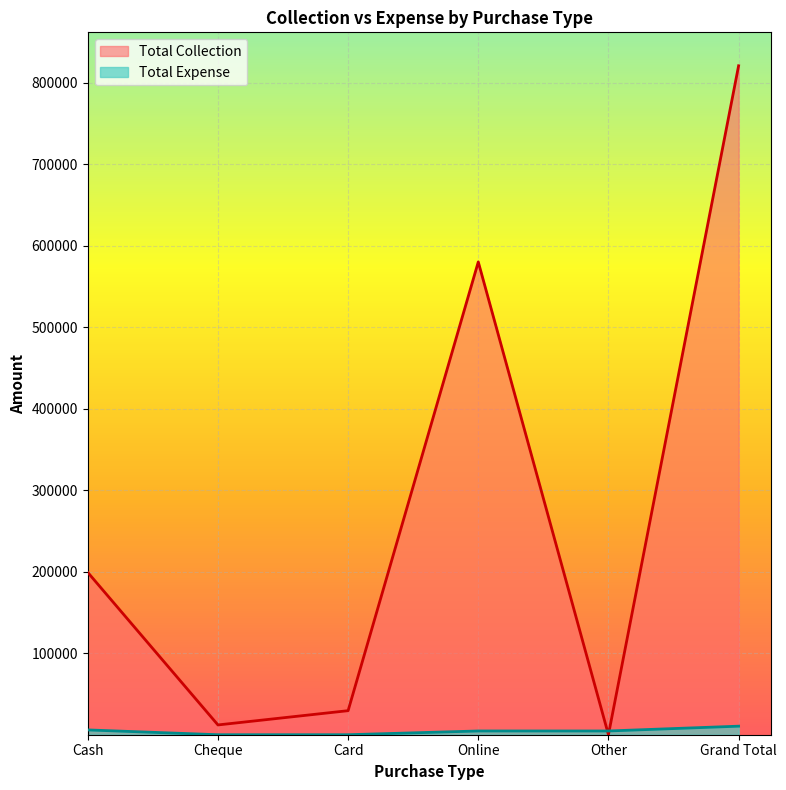

Reading left to right, extract all data points from this chart.

Total Expense: 5890	0	0	4599	4599	10489
Total Collection: 199100	12000	29500	580000	0	820600